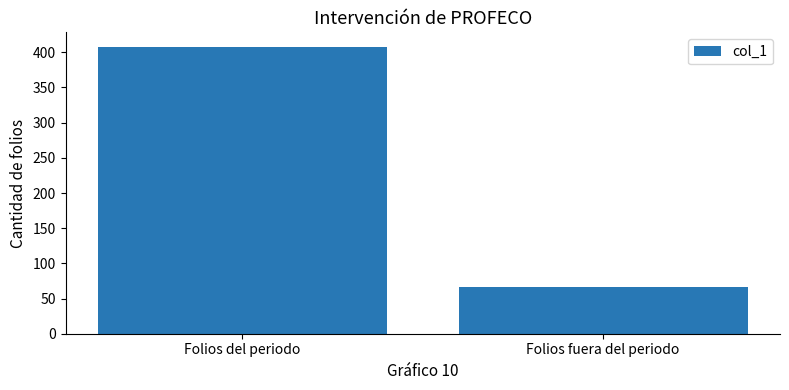

List the labels in order of value, largest first.

Folios del periodo, Folios fuera del periodo